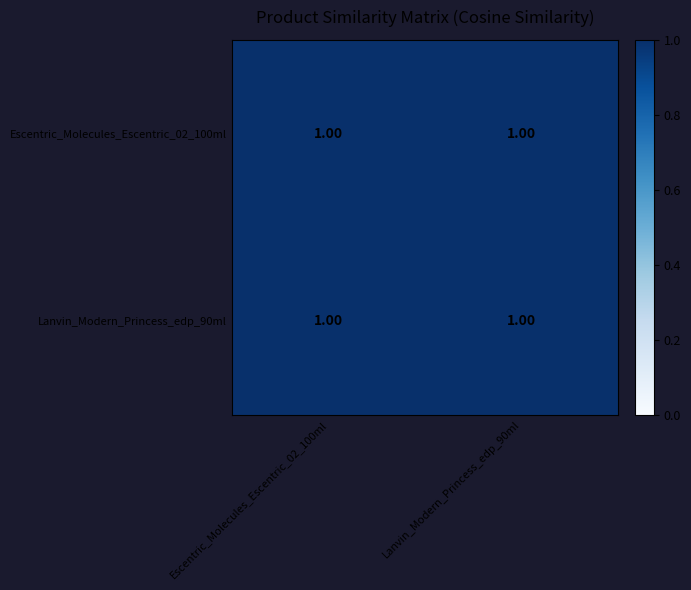

True or false: Escentric_Molecules_Escentric_02_100ml has a value of 0.5 at Escentric_Molecules_Escentric_02_100ml.

False